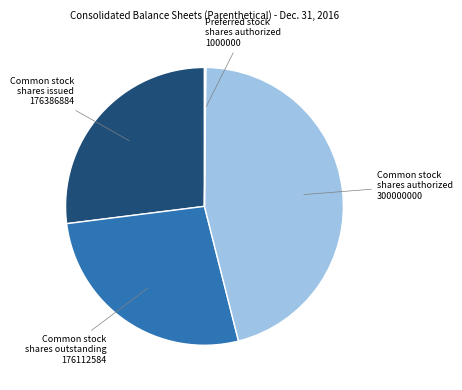

Is there any slice that represents more than half of the pie?

No